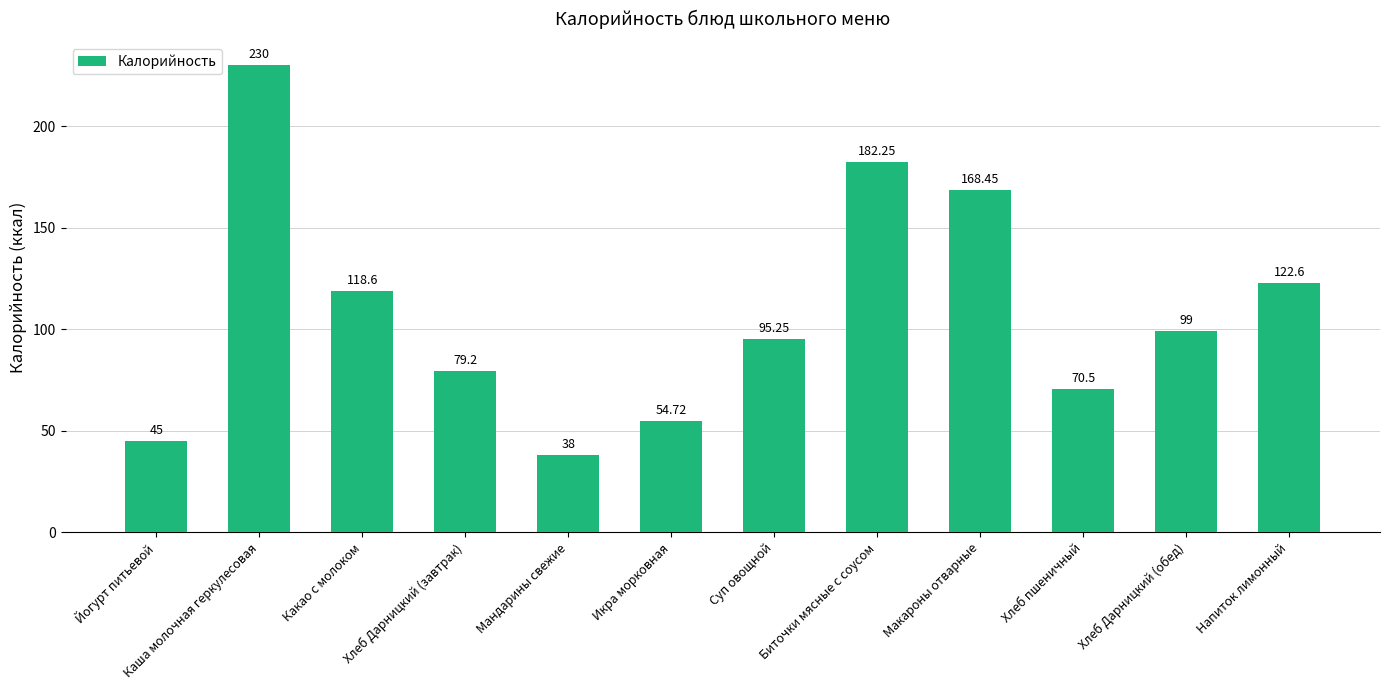

At which category does the chart reach its peak across all series?

Каша молочная геркулесовая